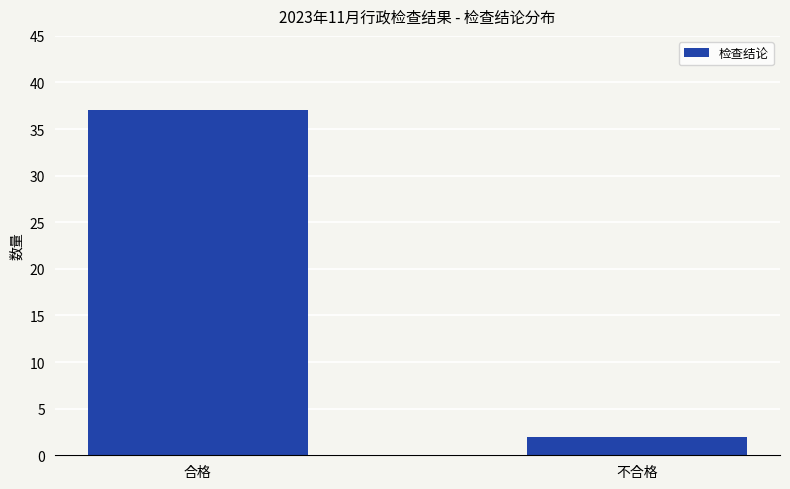

Approximately how many times larger is the value at 合格 compared to 不合格?

18.5